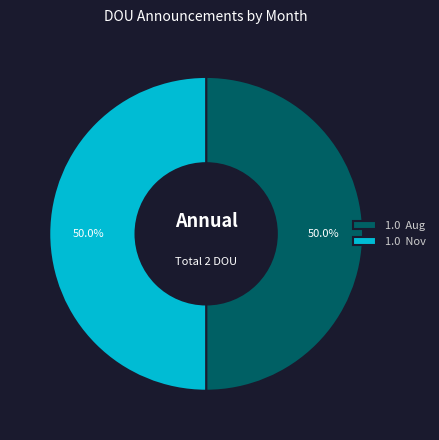

To the nearest percent, what is the difference between the largest and smallest slice percentages?

0%